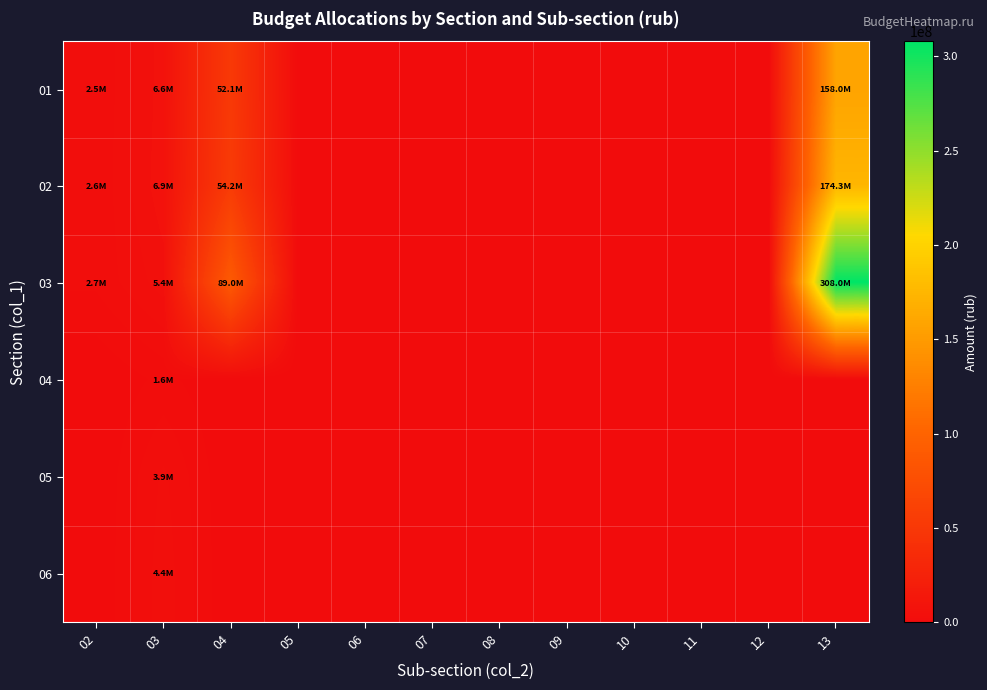

Which series has the largest total across all categories?

03